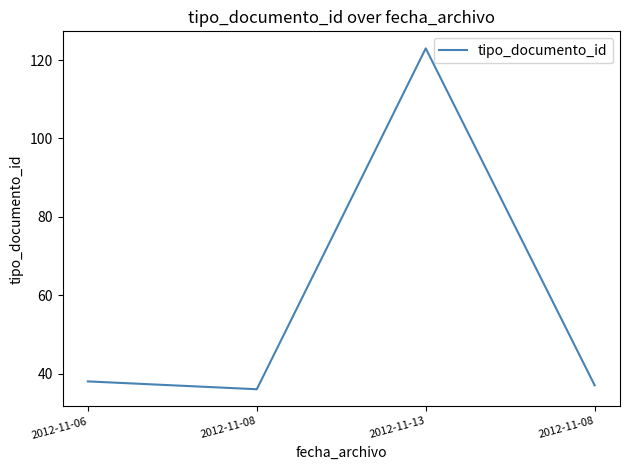

How many categories are shown in the chart?

4